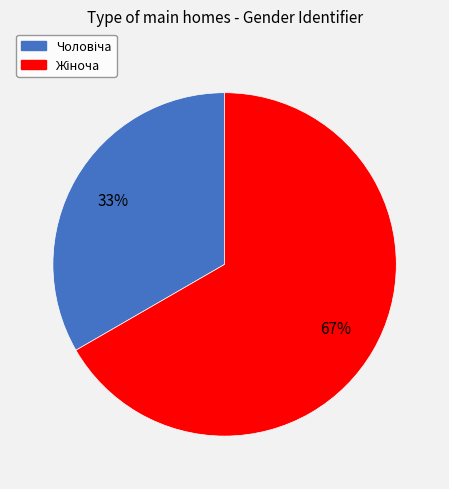

Is there any slice that represents more than half of the pie?

Yes